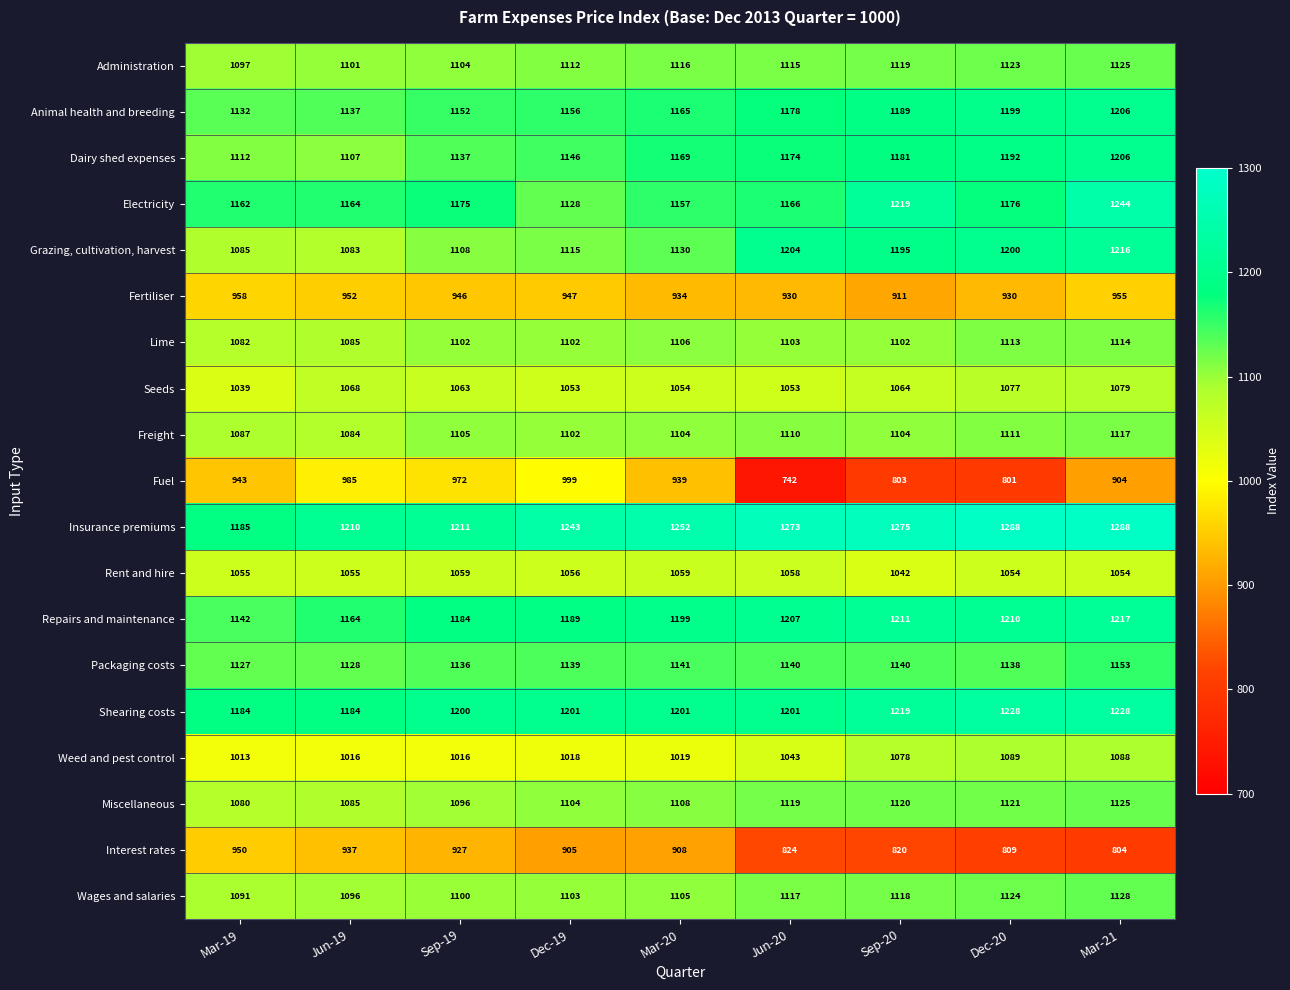

True or false: Administration has a value of 1115 at Jun-20.

True